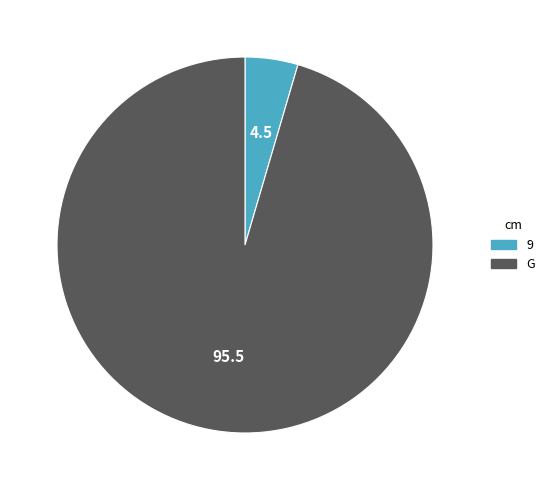

What is the ratio of the value at G to the value at 9?

21.0